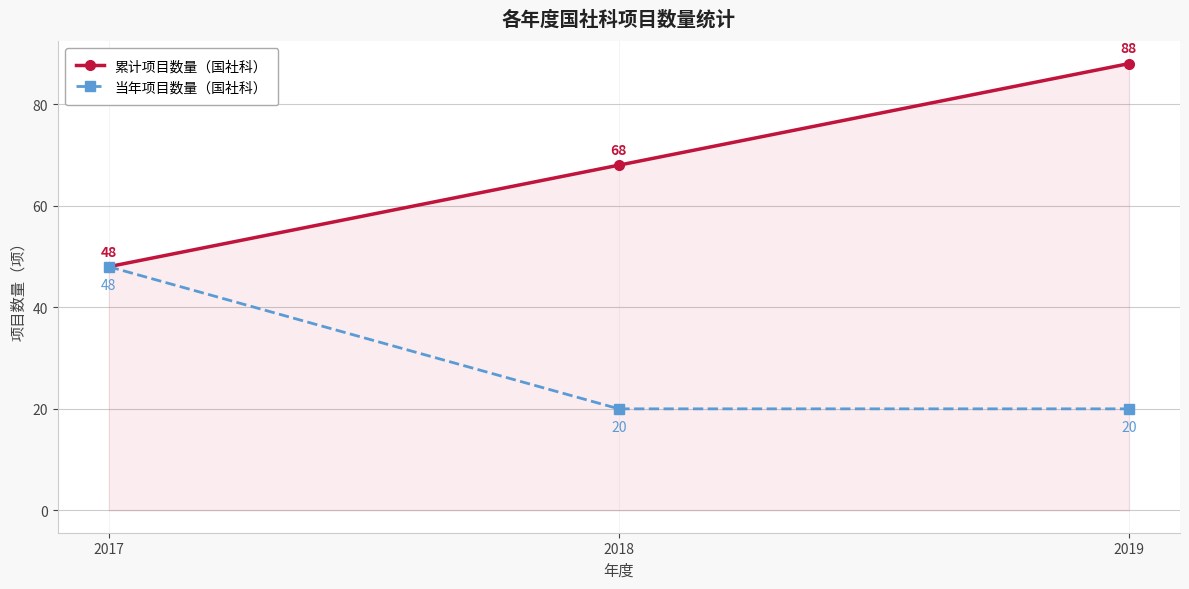

What is the sum of all 累计项目数量（国社科） values?

204